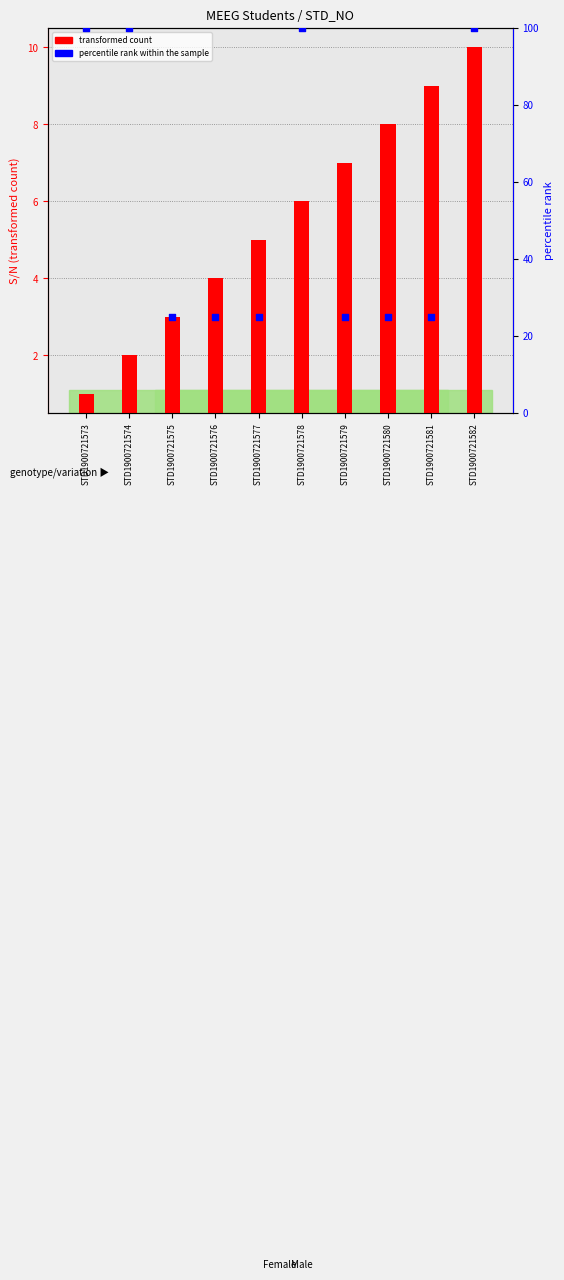

Which series reaches the minimum Y coordinate?

transformed count